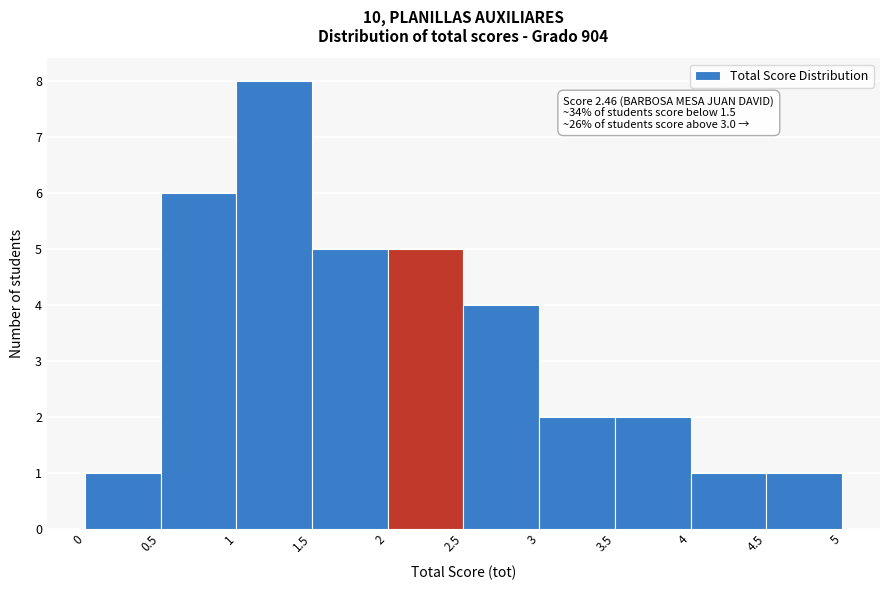

Over which range of the x-axis is the bar tallest?

1 to 1.5